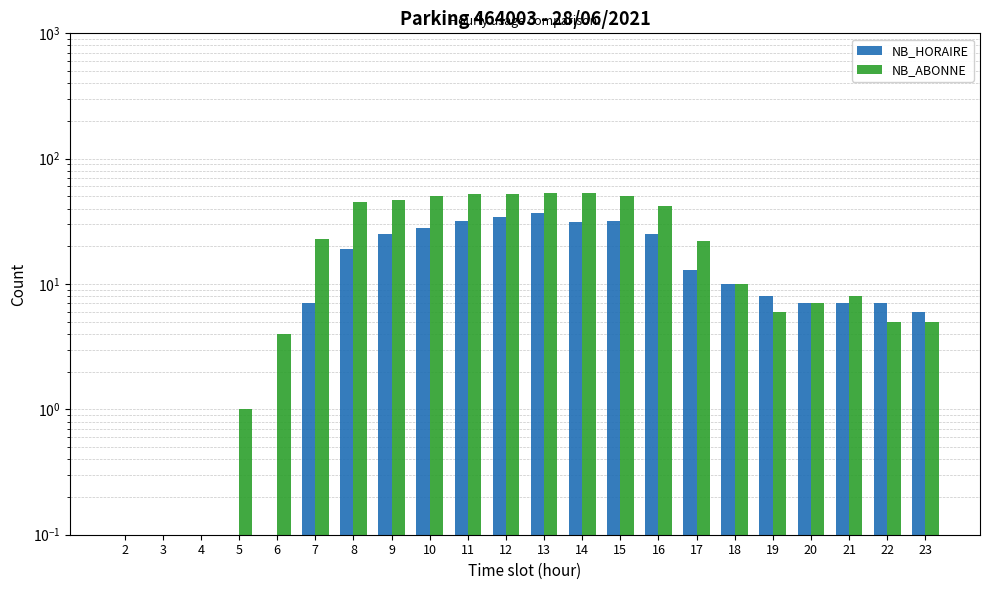

At which category is the sum across all series the highest?

13